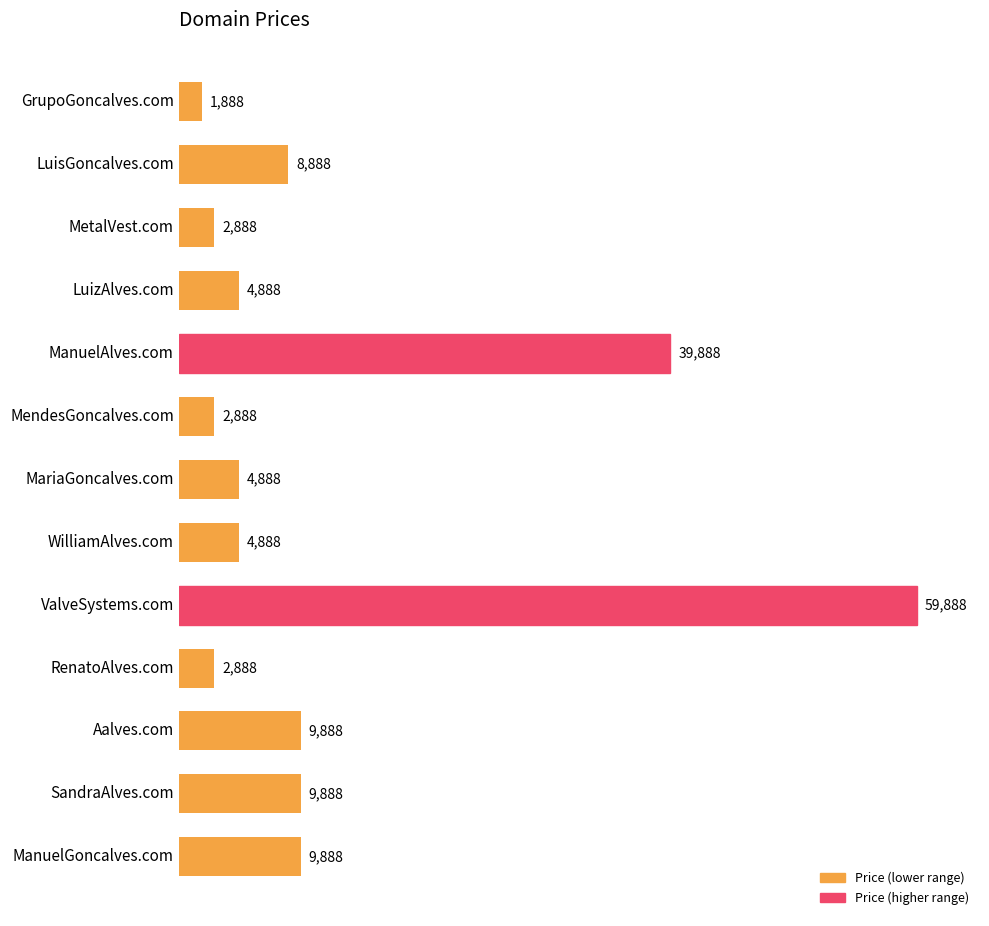

What is the maximum value shown in the chart?

59888